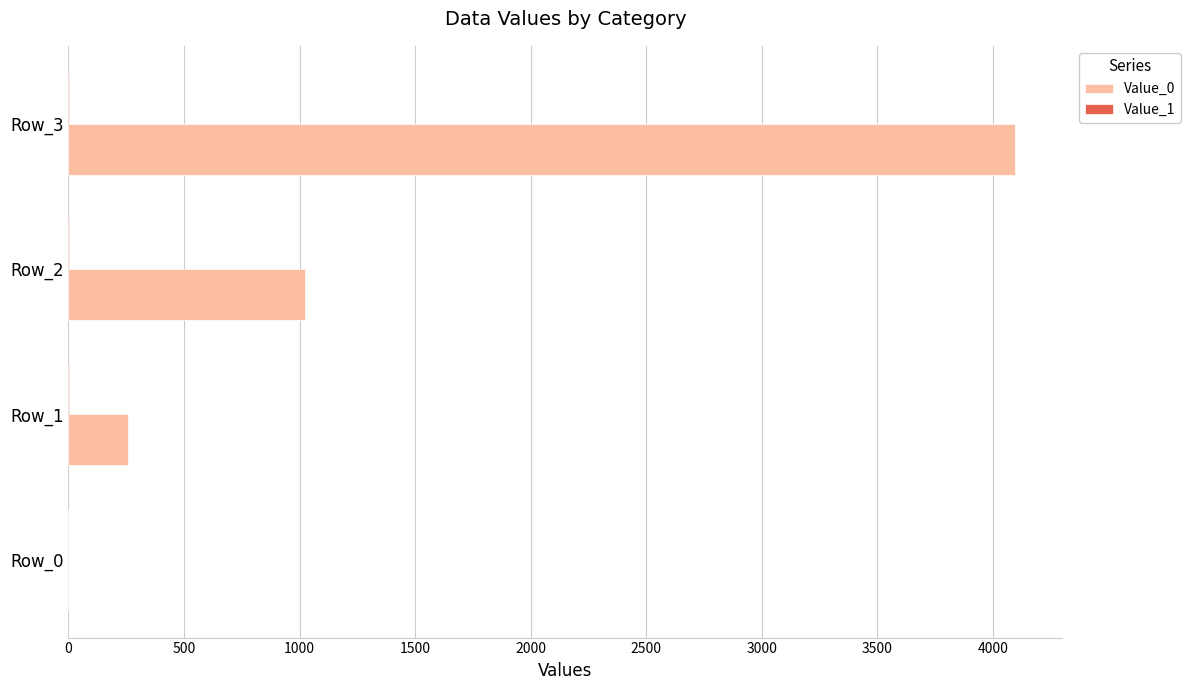

Which series has the largest total across all categories?

Value_0